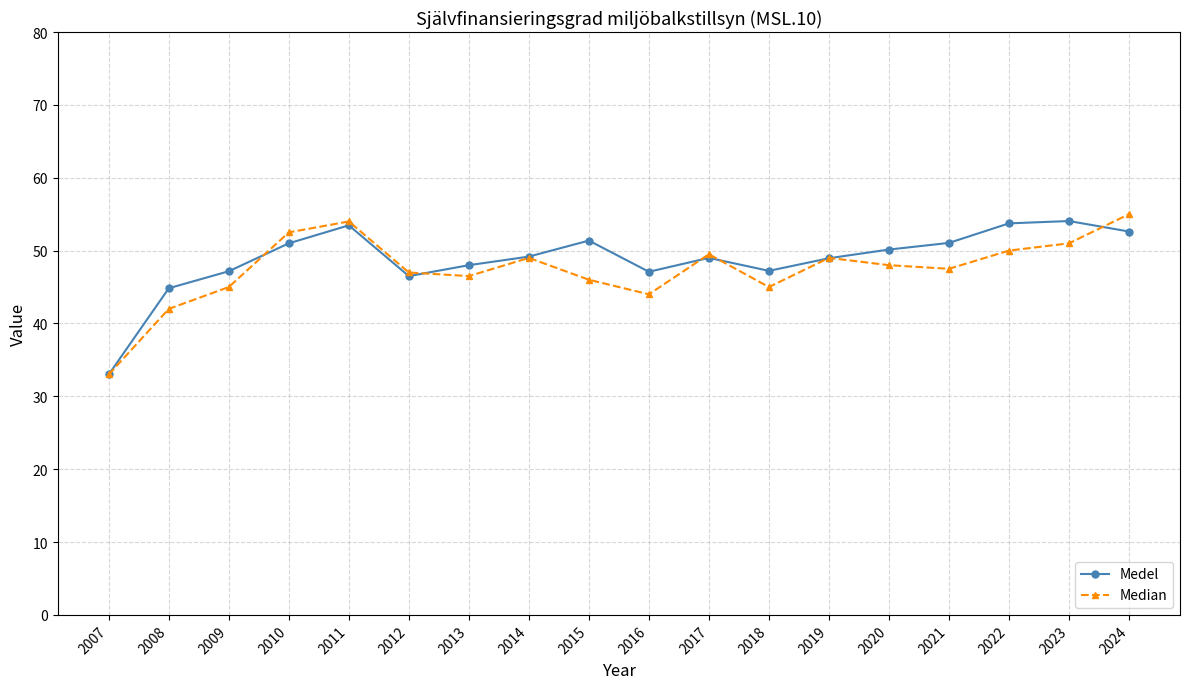

At which category does Medel reach its first local valley?

2012